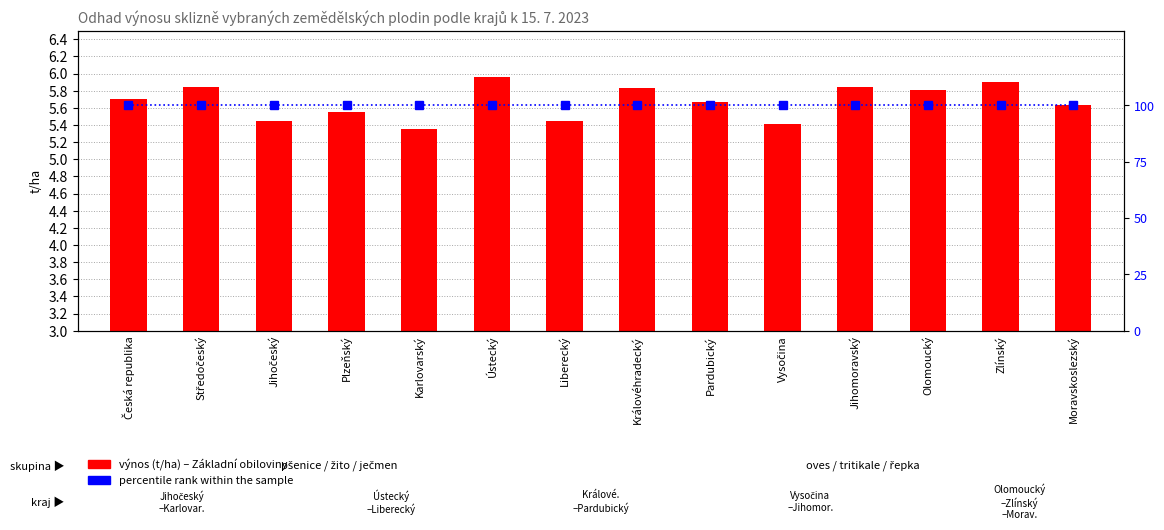

At which label is Základní obiloviny (t/ha) closest to 5?

Karlovarský